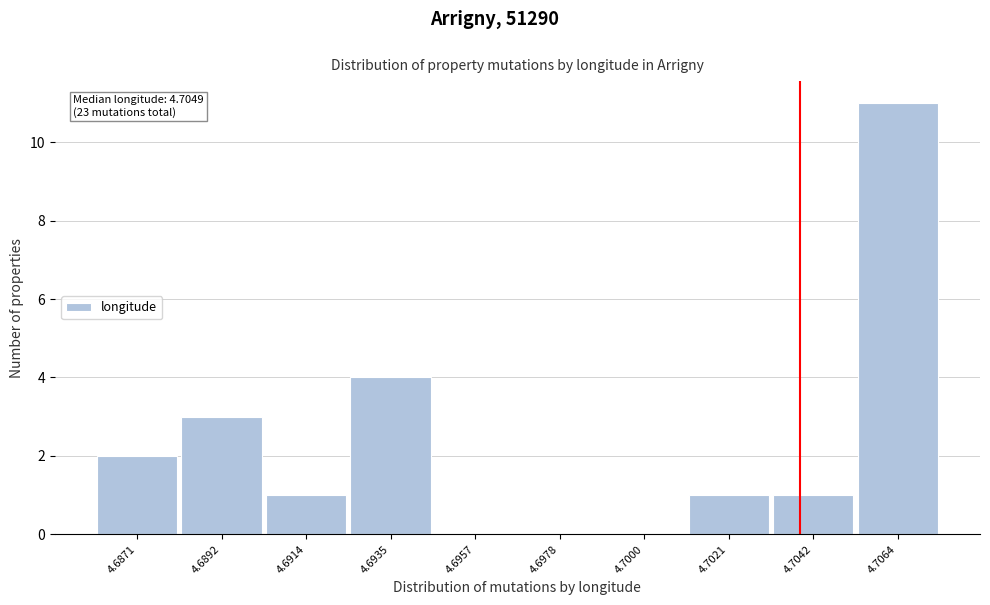

Reading left to right, what are all the values shown in this chart?

4.6871=2	4.6892=3	4.6914=1	4.6935=4	4.6957=0	4.6978=0	4.7000=0	4.7021=1	4.7042=1	4.7064=11